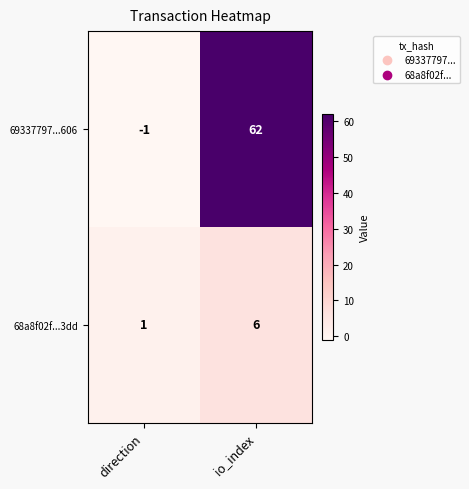

Reading right to left, extract all data points from this chart.

69337797...606: io_index=62	direction=-1
68a8f02f...3dd: io_index=6	direction=1